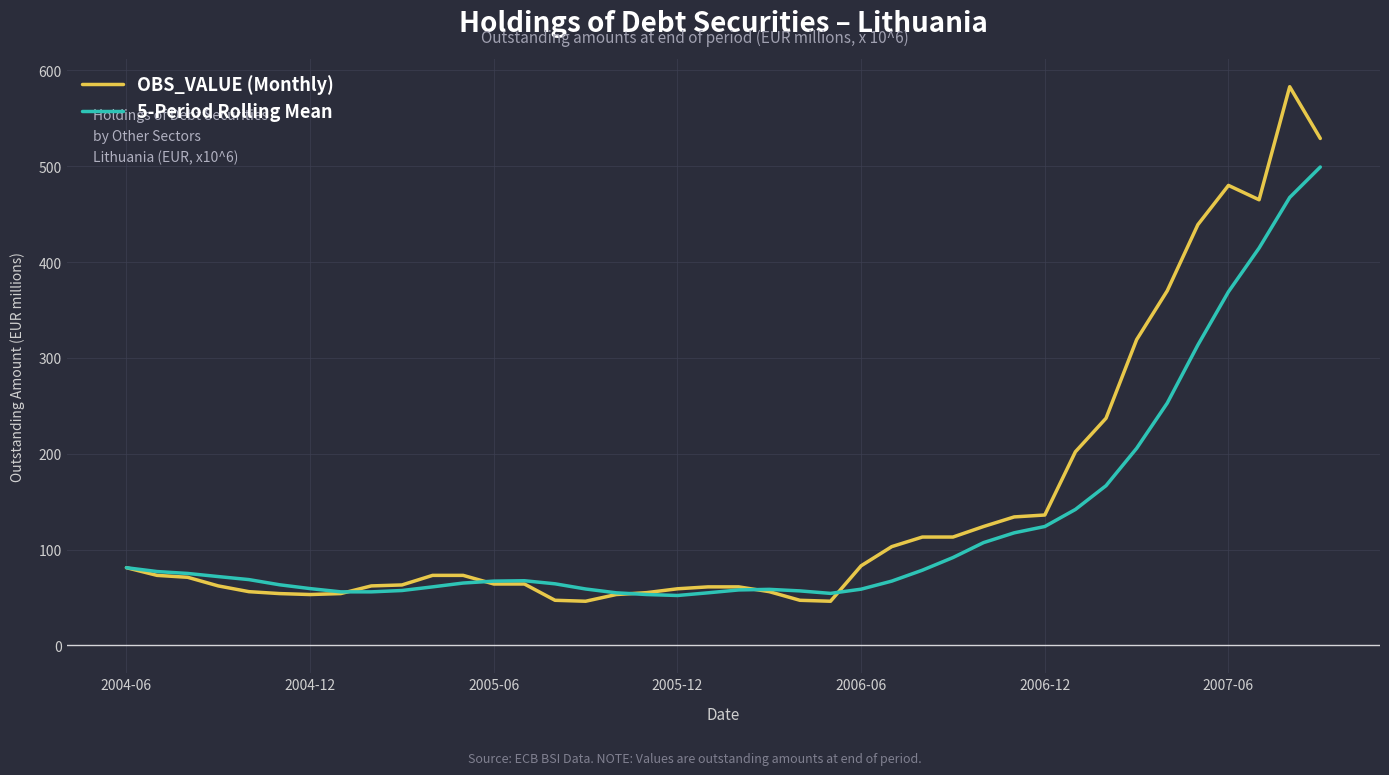

Which series has the widest spread of values?

OBS_VALUE (Monthly)